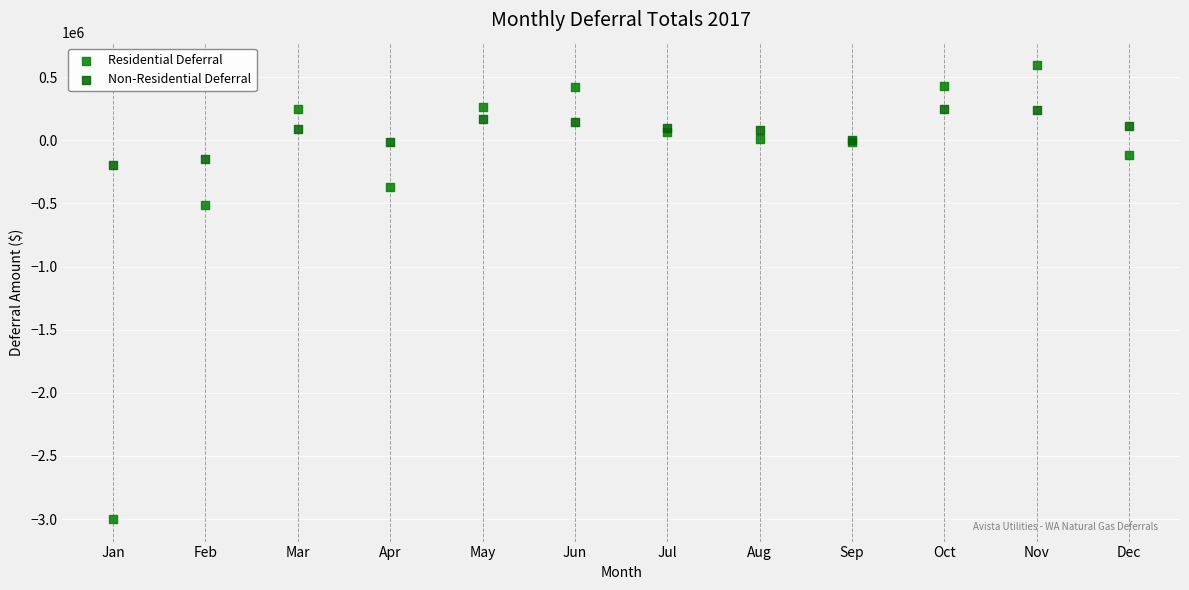

Which series has the largest Y range (max minus min)?

Residential Deferral